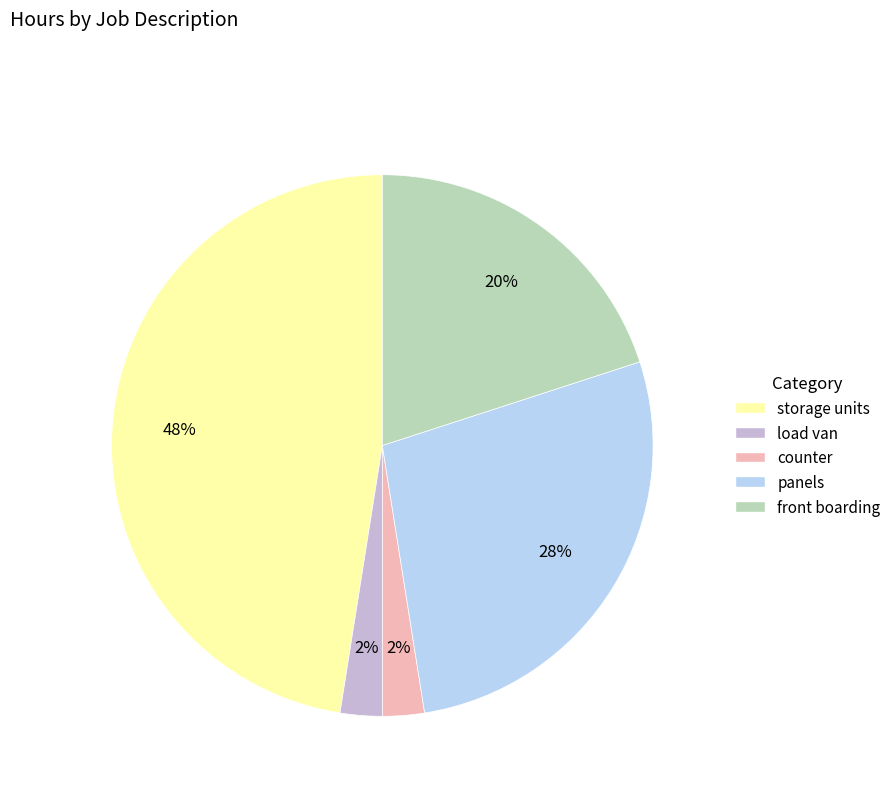

To the nearest percent, what portion does front boarding represent?

20%